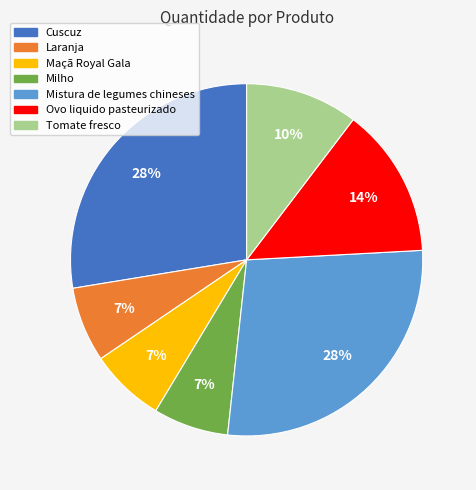

True or false: Laranja accounts for 1% of the total.

False